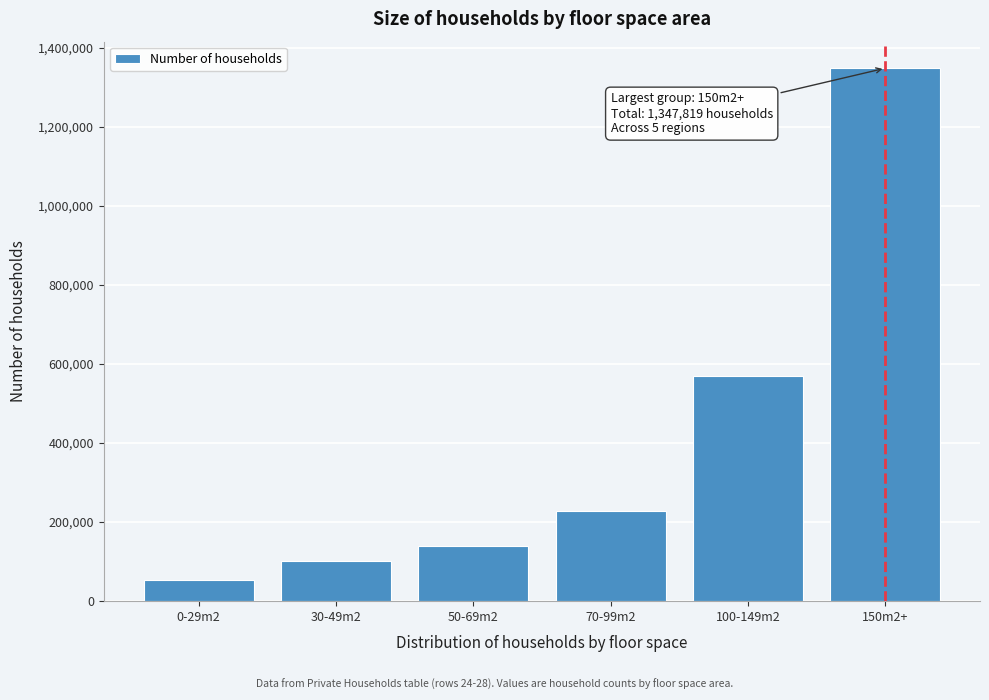

Reading left to right, extract all data points from this chart.

0-29m2=53819	30-49m2=102003	50-69m2=140091	70-99m2=228348	100-149m2=569835	150m2+=1347819